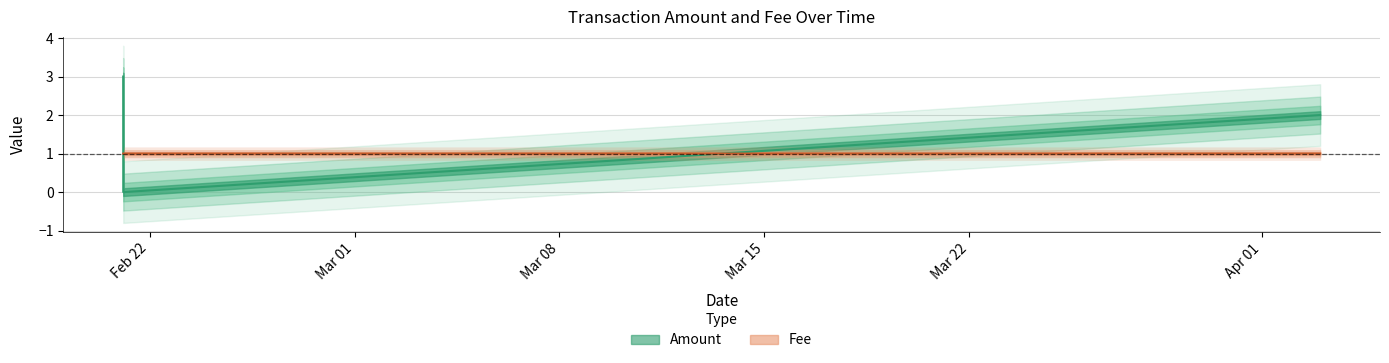

What is the label of the 1st point from the right?

2017-04-02 23:51:58